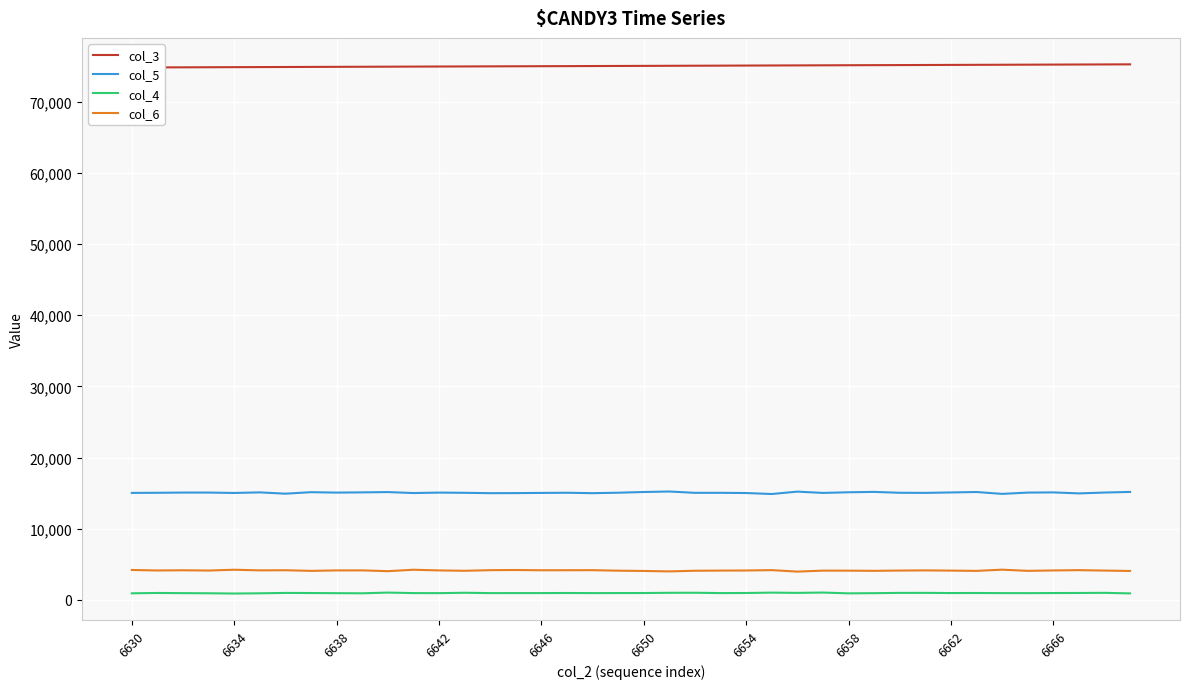

How many data points in col_6 are above 4143?

19